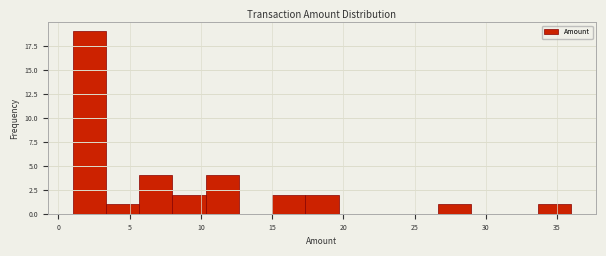

How tall is the bar that spans 8.0 to 10.5 on the x-axis? Neither the bar edges nor the heights are printed on the chart, so give them approximately, as read against the axes.

2